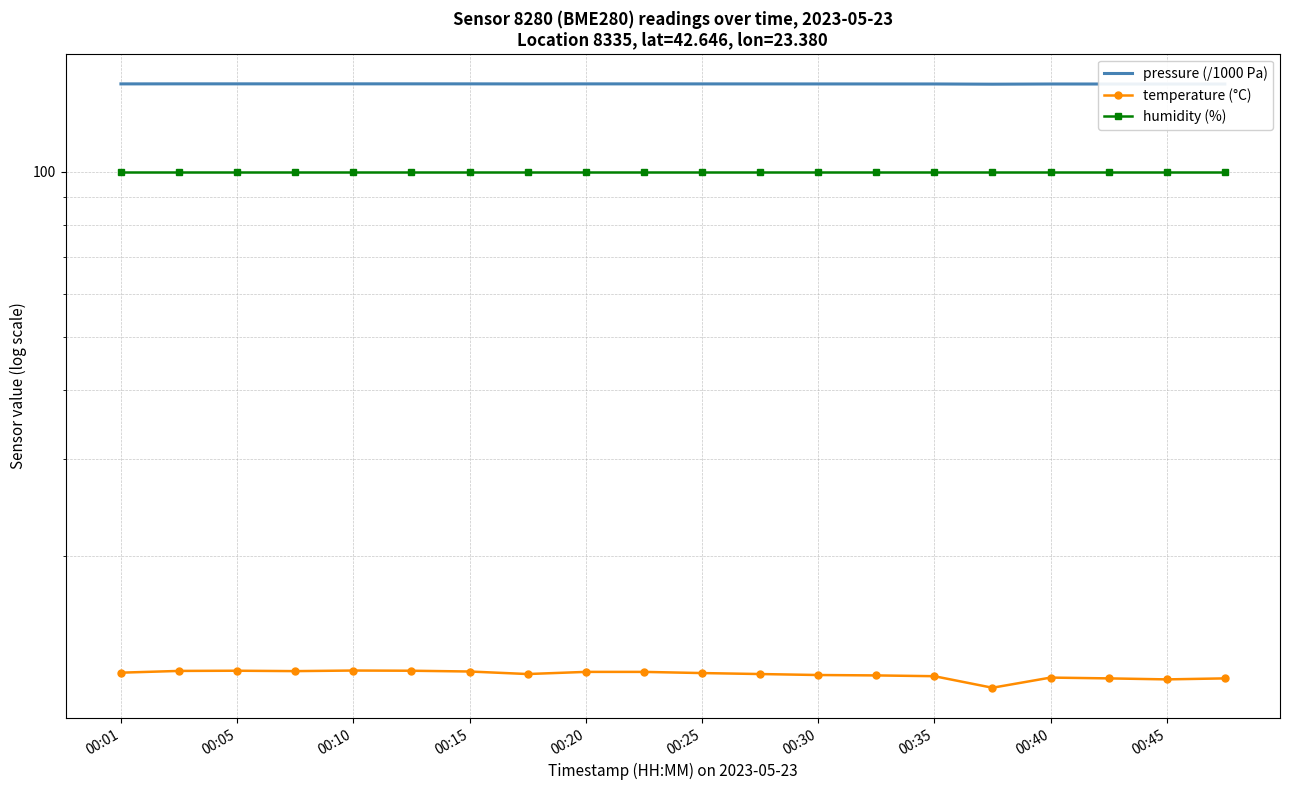

At which label does humidity (%) reach its minimum?

00:01